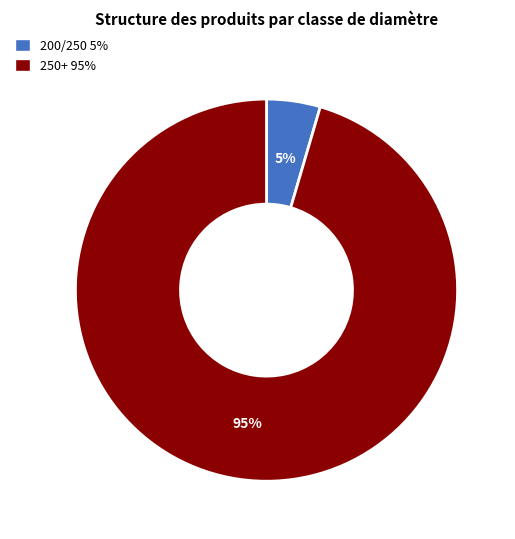

To the nearest percent, what portion does 250+ represent?

95%